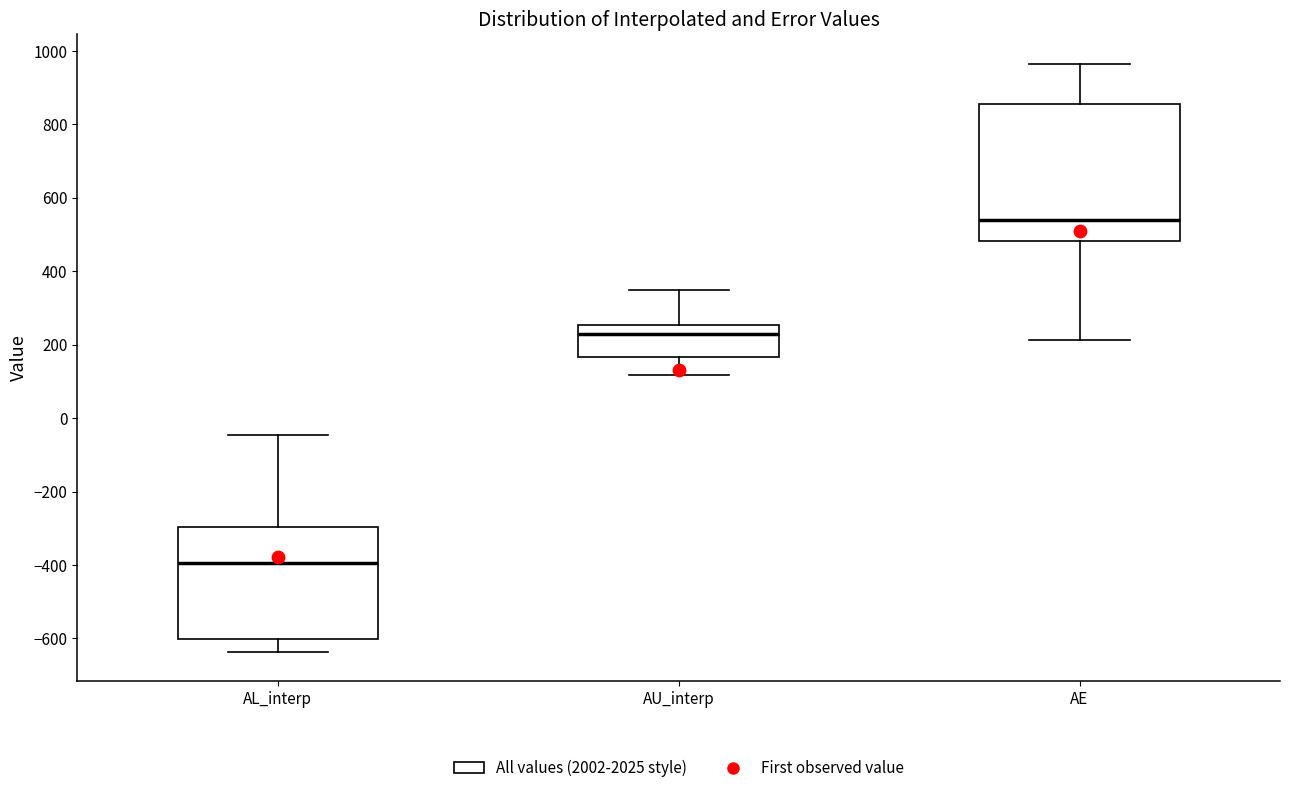

Reading left to right, read every box against the y-axis: the position of its median line, the range the box covers, and the ends of its whiskers. The values are not printed on the chart, so give them approximately, as read against the axis.

AL_interp: median -400, box -600 to -300, whiskers -640 to -40
AU_interp: median 220, box 160 to 260, whiskers 120 to 340
AE: median 540, box 480 to 860, whiskers 220 to 960